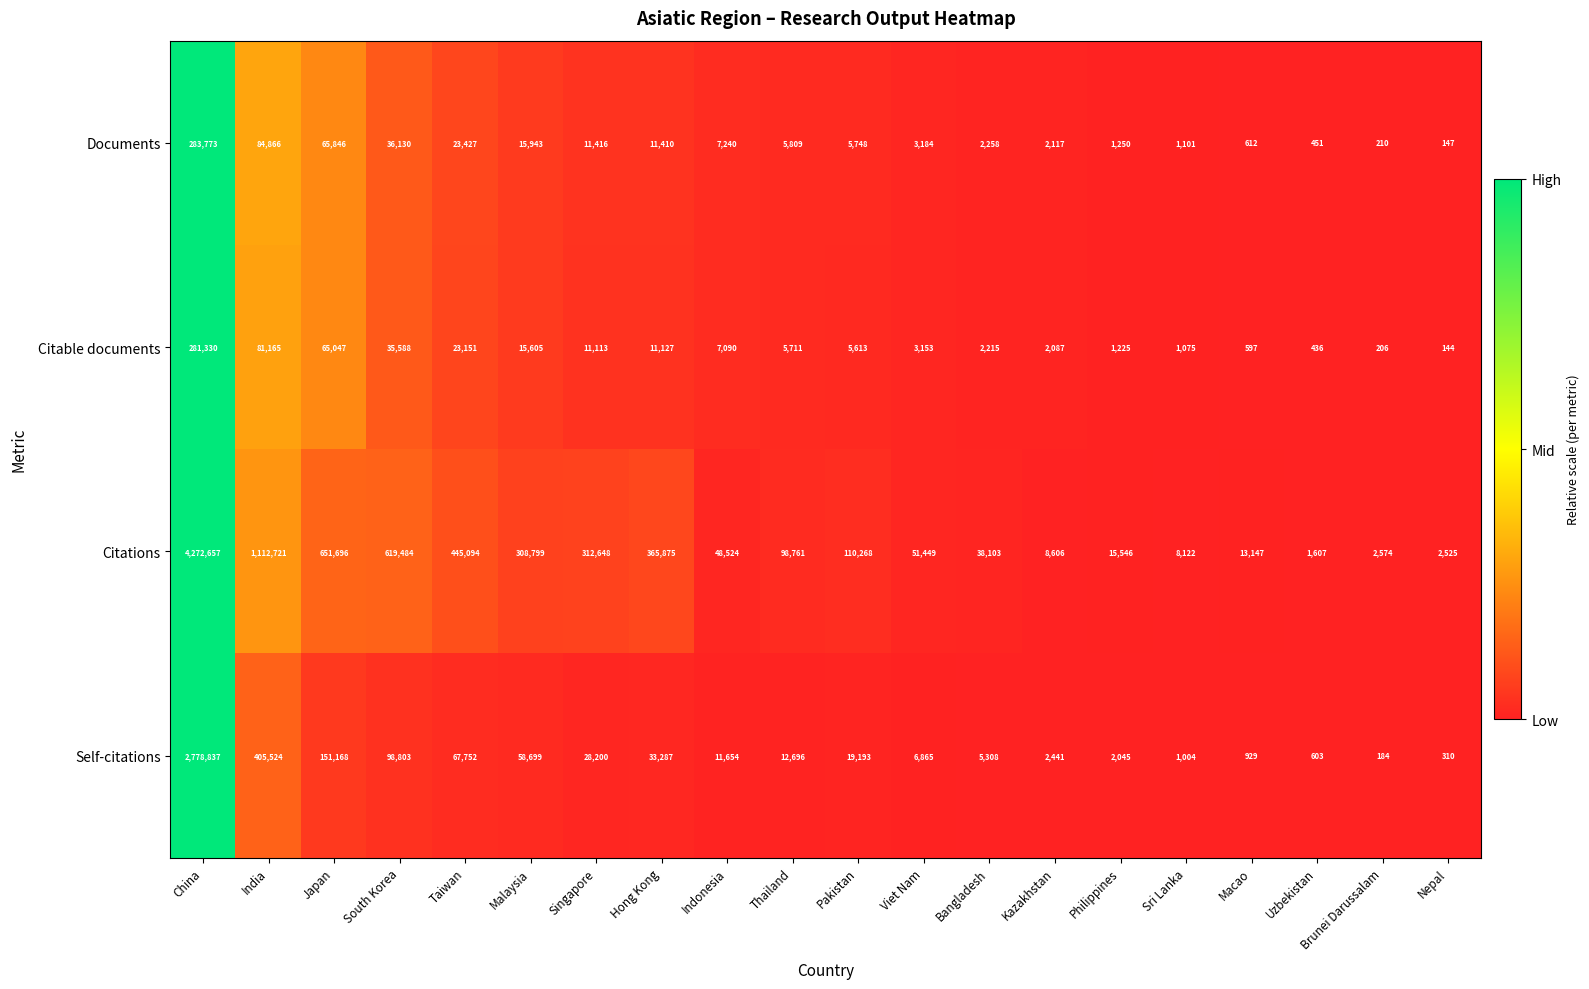

What is the difference between the maximum and minimum values in the Documents series?

283626